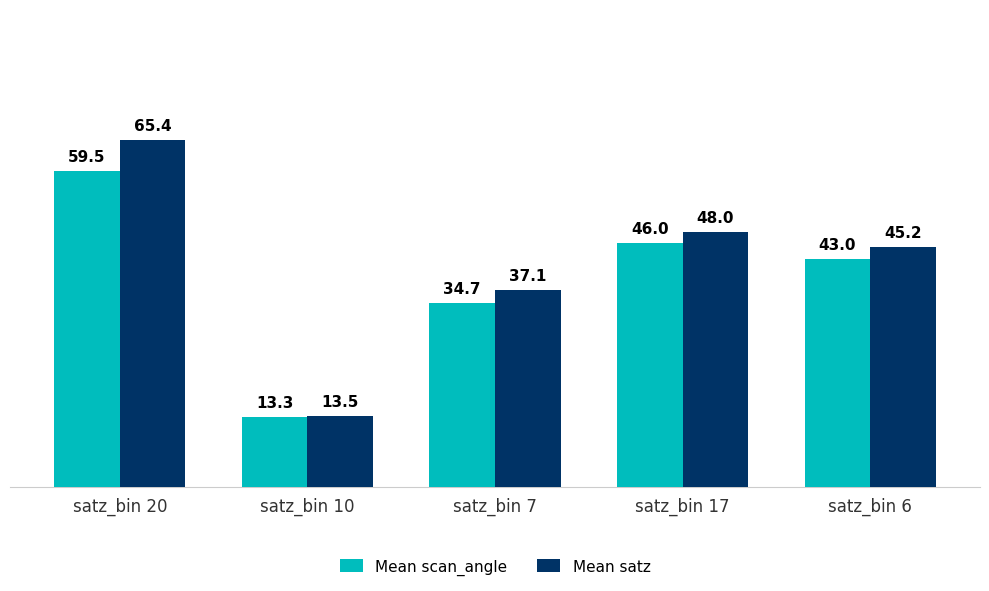

At which category is the sum across all series the highest?

satz_bin 20